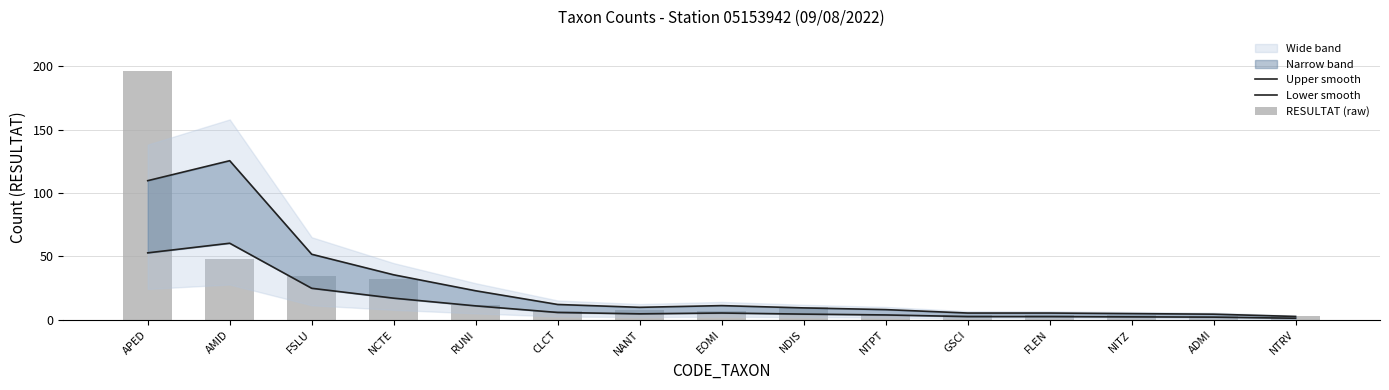

How many data points in Lower smooth are less than 4?

6